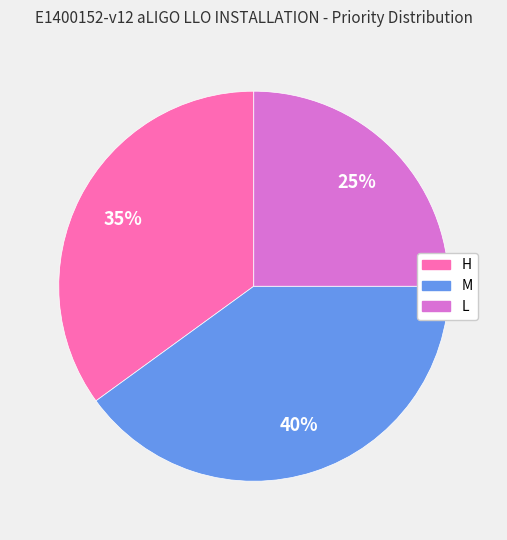

Which slice is the largest?

M